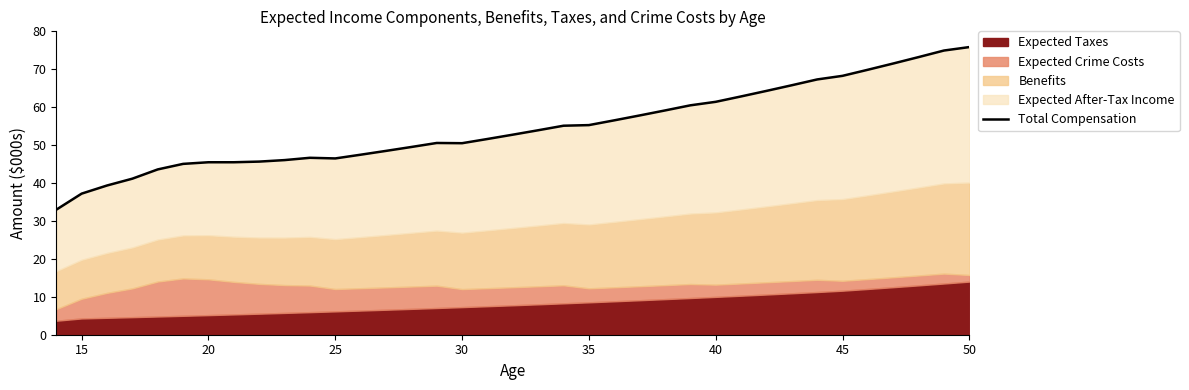

Does the chart display data point markers on the line(s)?

No